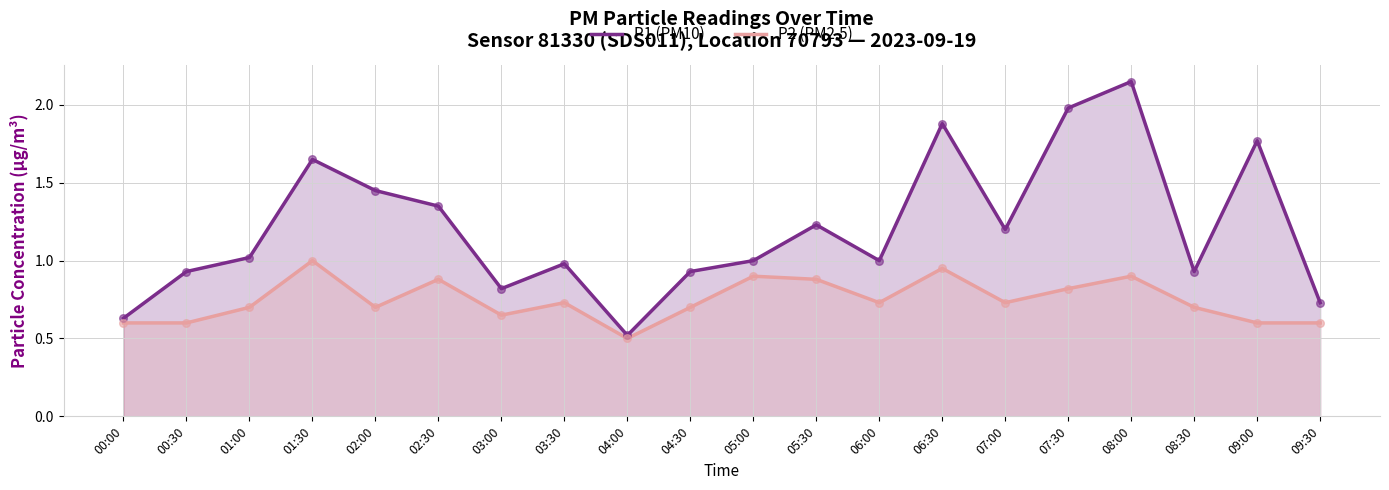

Which series reaches the maximum Y coordinate?

P1 (PM10)